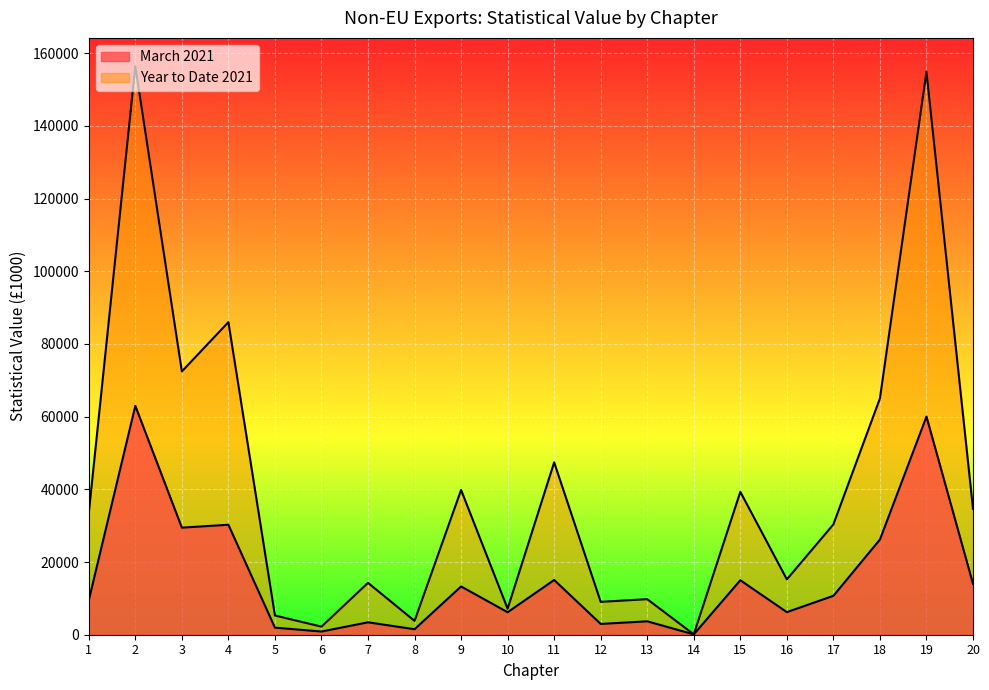

True or false: Year to Date 2021 has more than 2 interior local peaks.

True